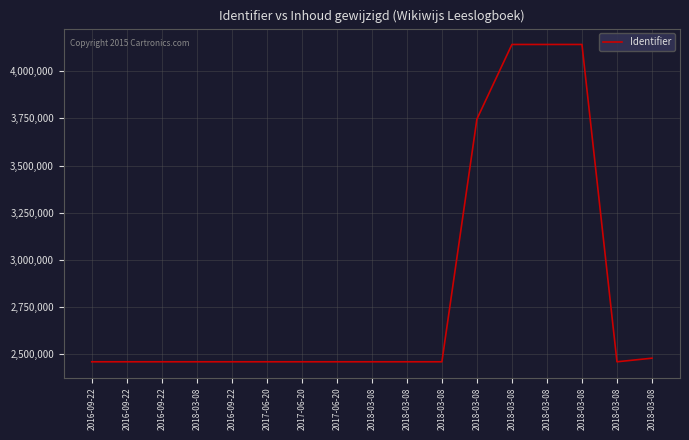

True or false: there are more than 1 points higher than both neighbors.

False